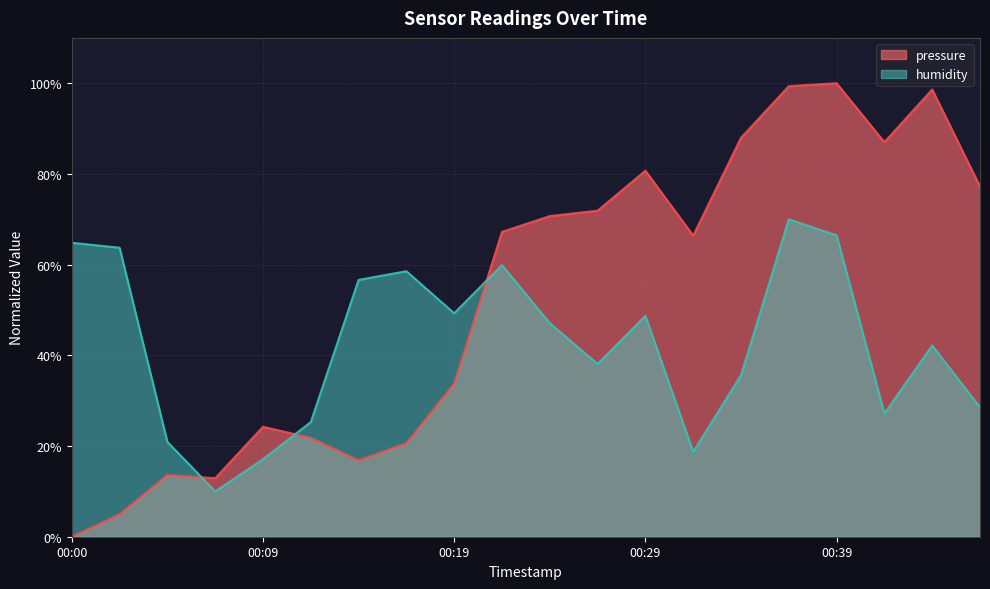

What is the difference between the second highest and second lowest values in the humidity series?

49.4